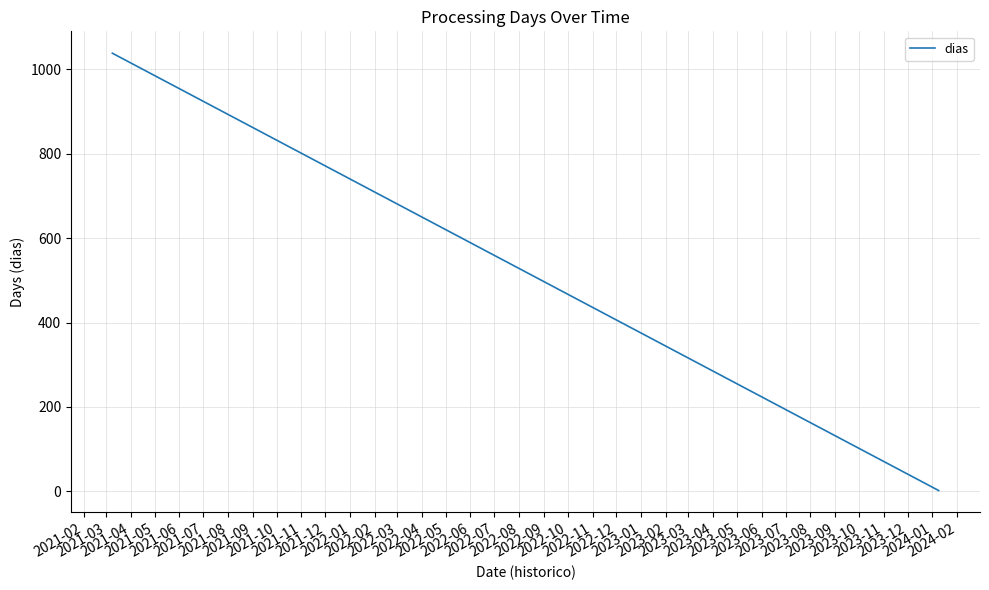

What is the smallest value displayed?

2